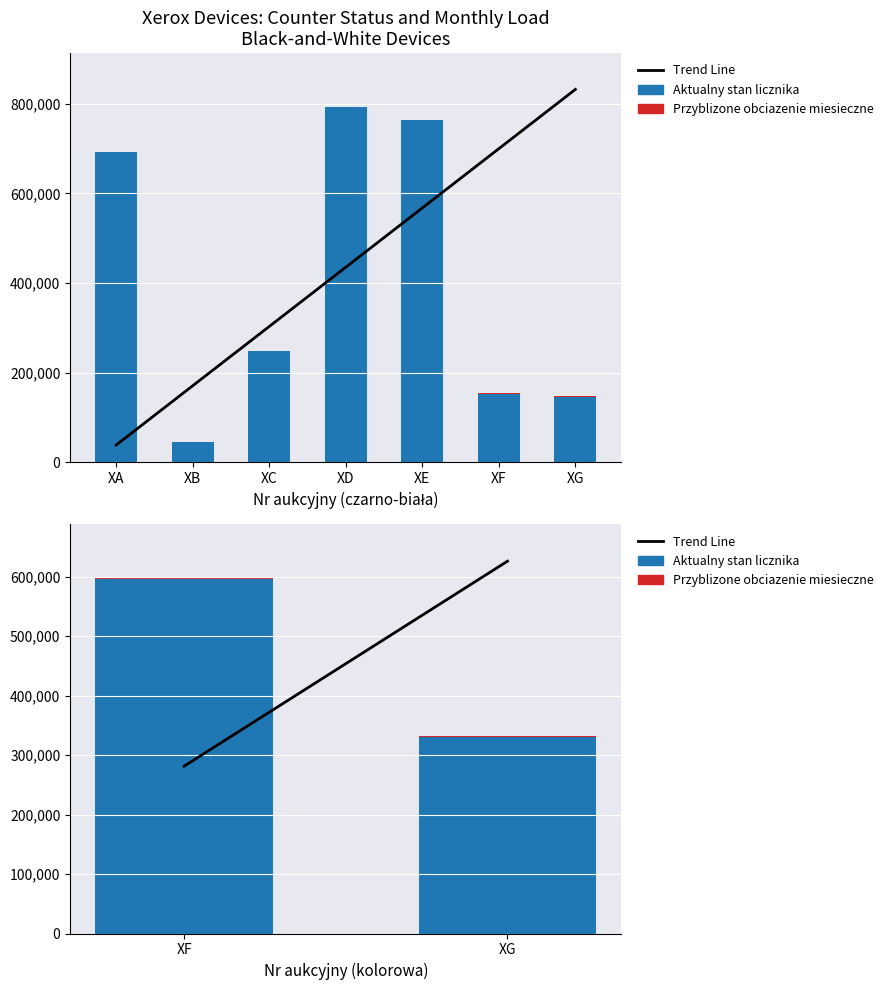

How many series are shown in this chart?

3